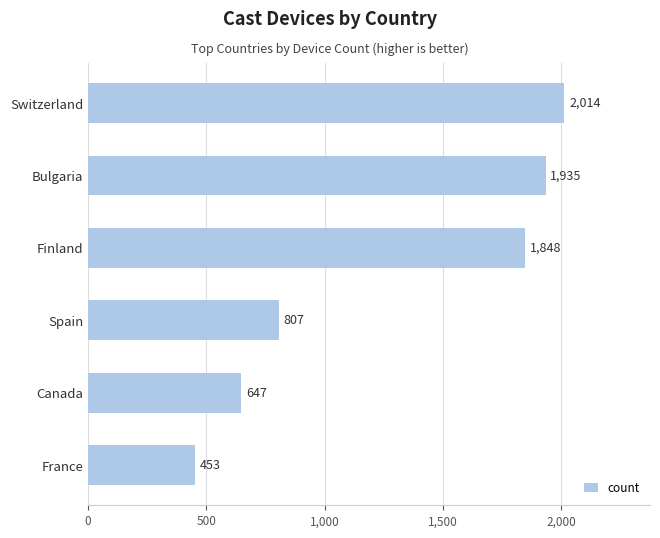

Is it true that the value at Spain is 445?

False